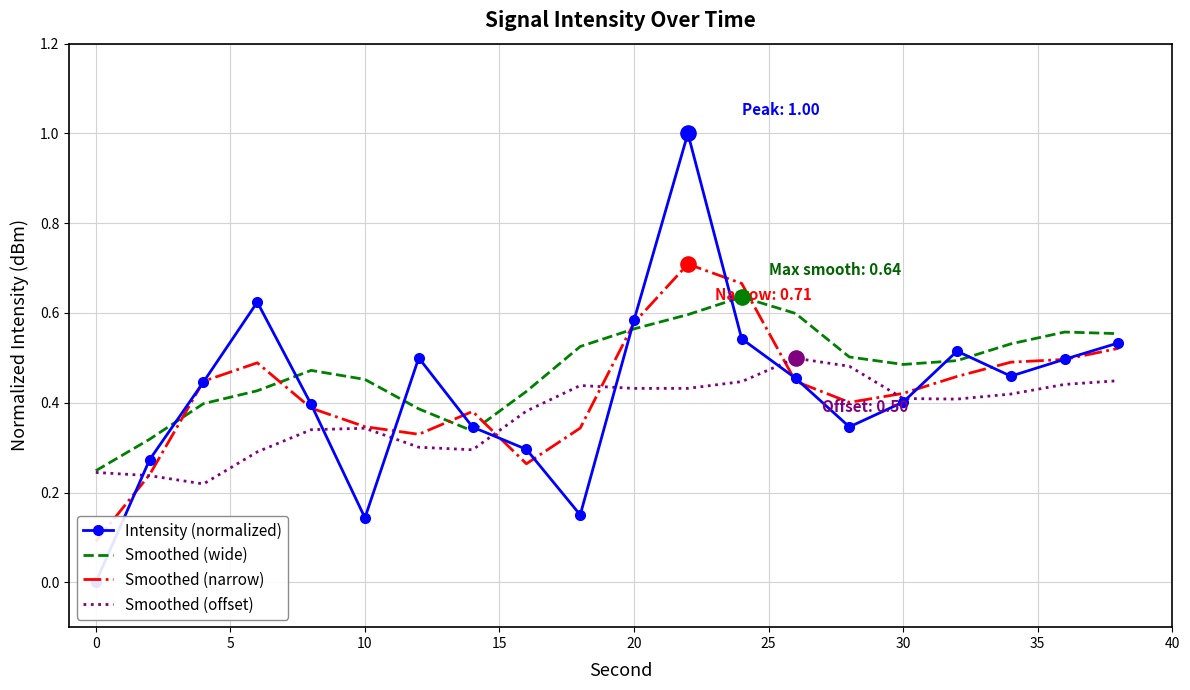

True or false: Smoothed (offset) has a value of 0.6 at 10.

False